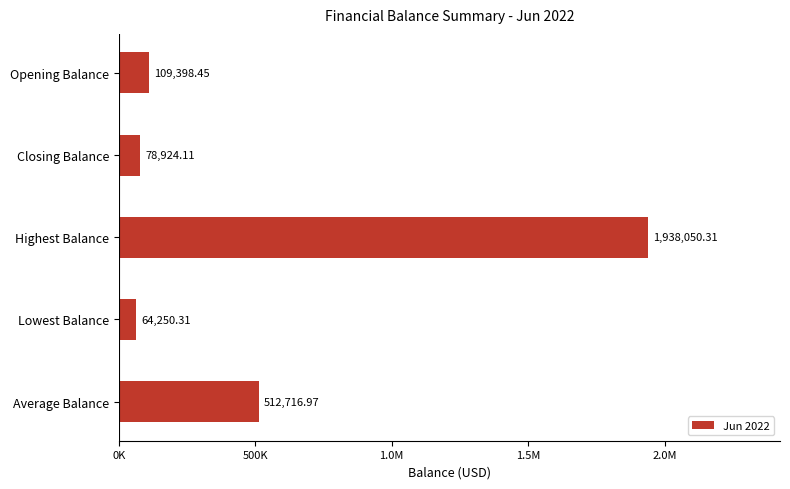

Are the bars horizontal?

Yes